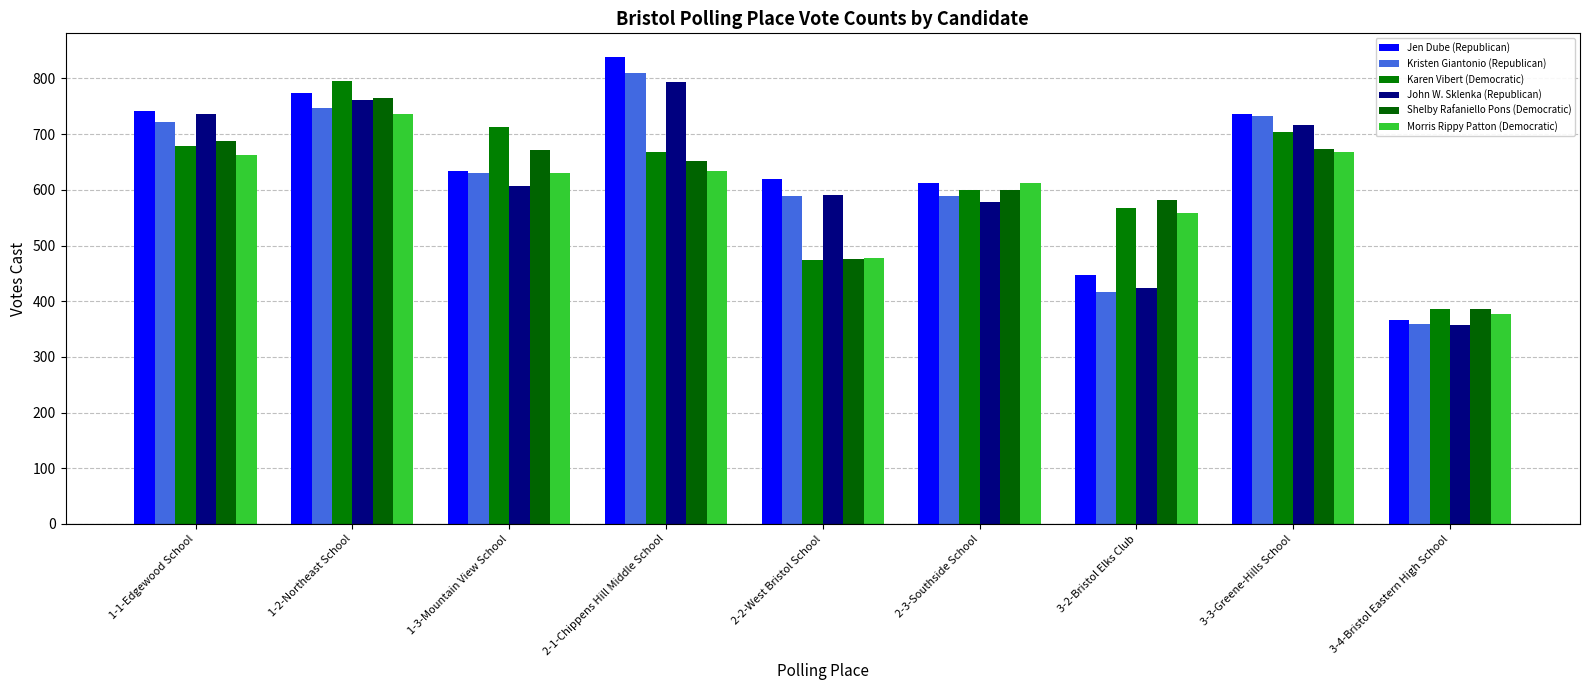

Count the number of data series in this chart.

6